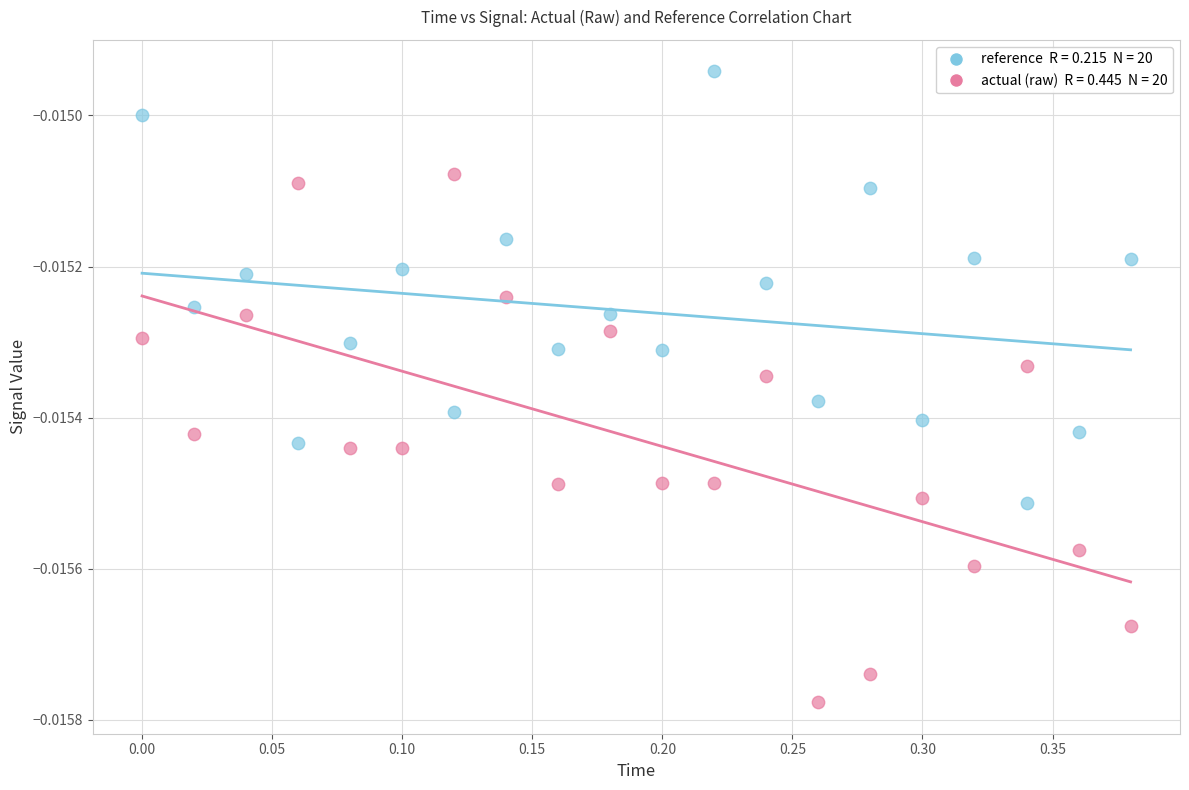

Across all data points, what is the range of X values (max minus min)?

0.4